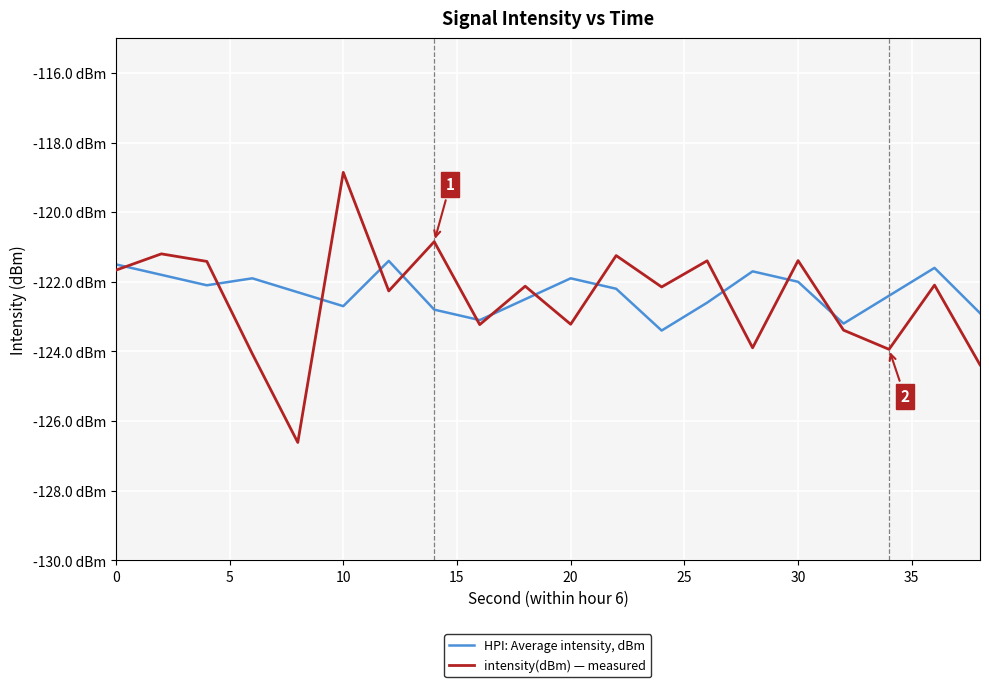

List the series in order of their peak value, lowest first.

HPI: Average intensity, dBm, intensity(dBm) — measured